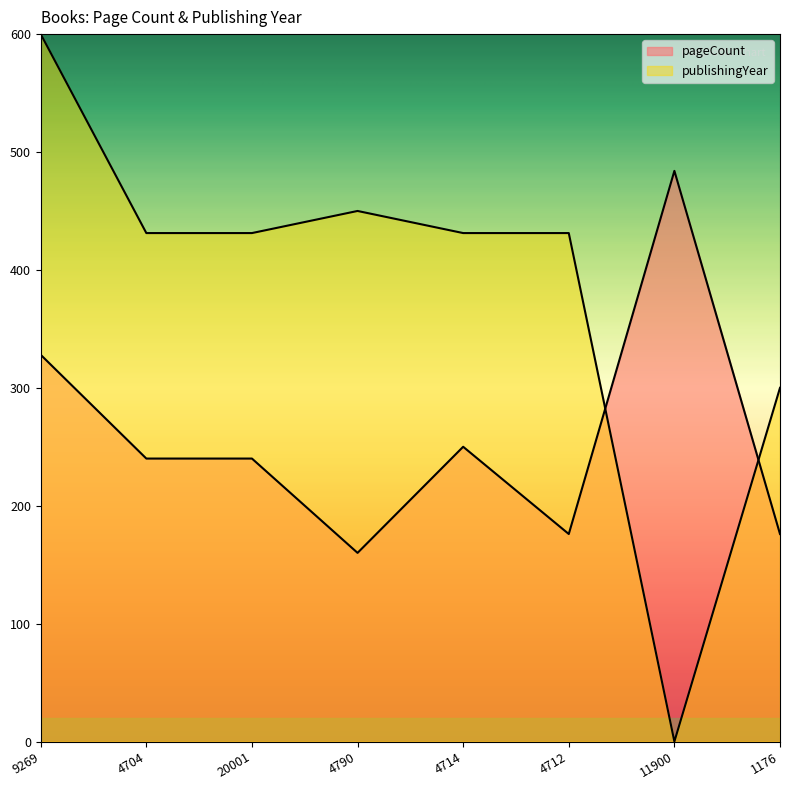

What is the maximum value for publishingYear?

600.0